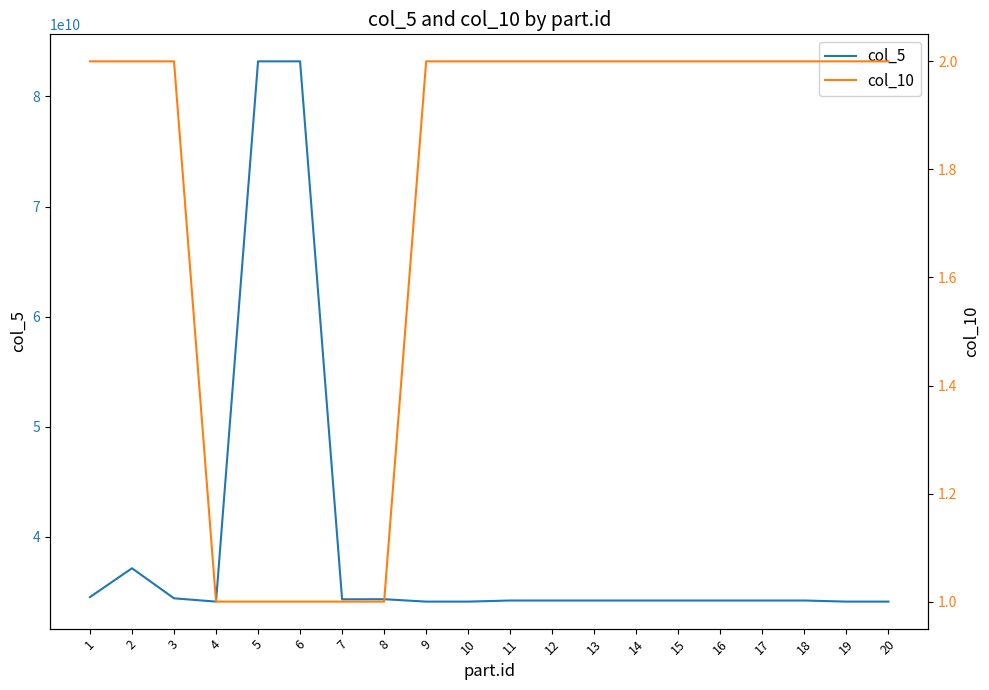

What is the difference between the maximum and minimum values in the col_10 series?

1